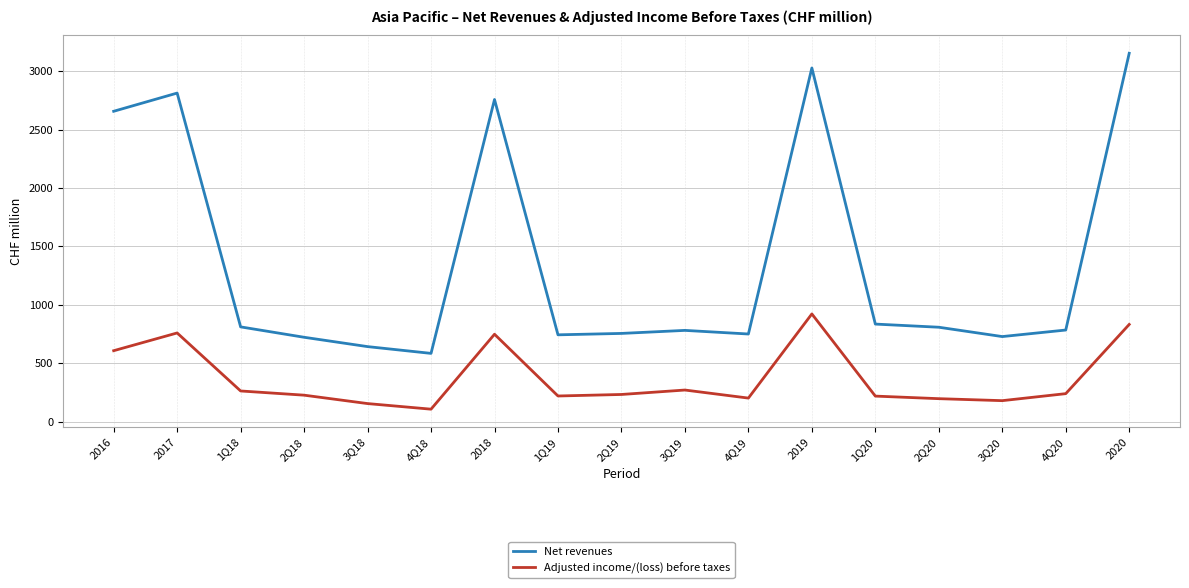

The value of Net revenues at 3Q19 is 1311. True or false?

False